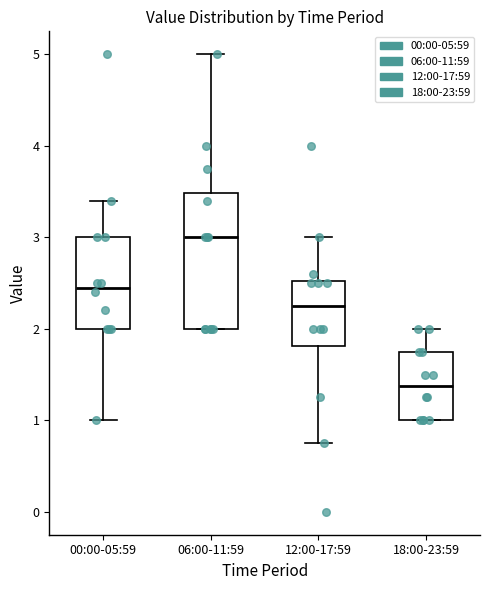

Which box has the highest median line?

06:00-11:59